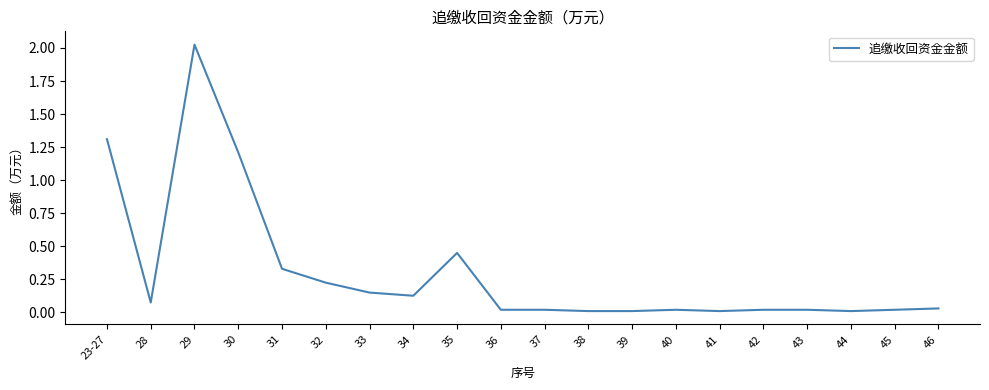

The value at 36 is 0.0. True or false?

True